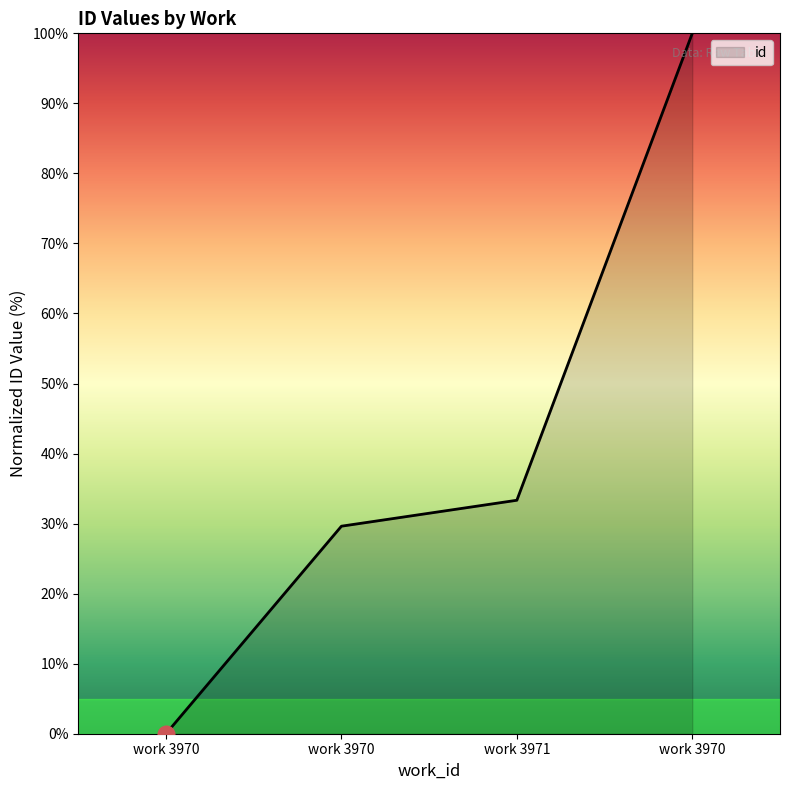

What is the label of the 2nd point from the left?

work 3970